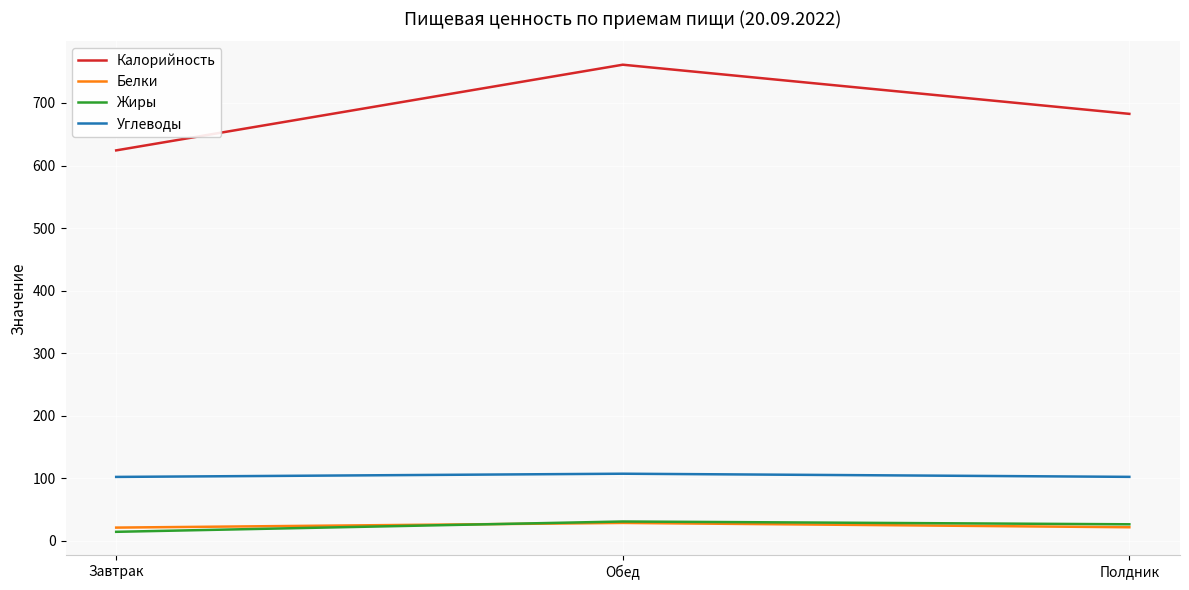

Between Обед and Полдник, which series saw the biggest shift?

Калорийность